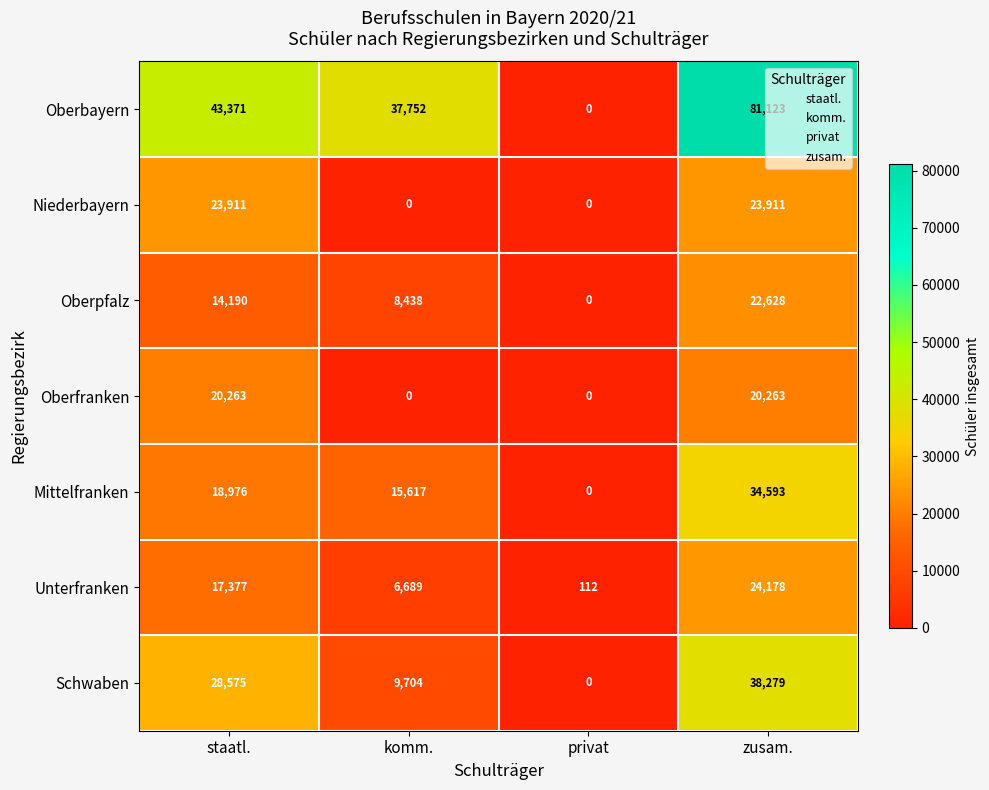

True or false: Unterfranken has a value of 23899 at staatl..

False